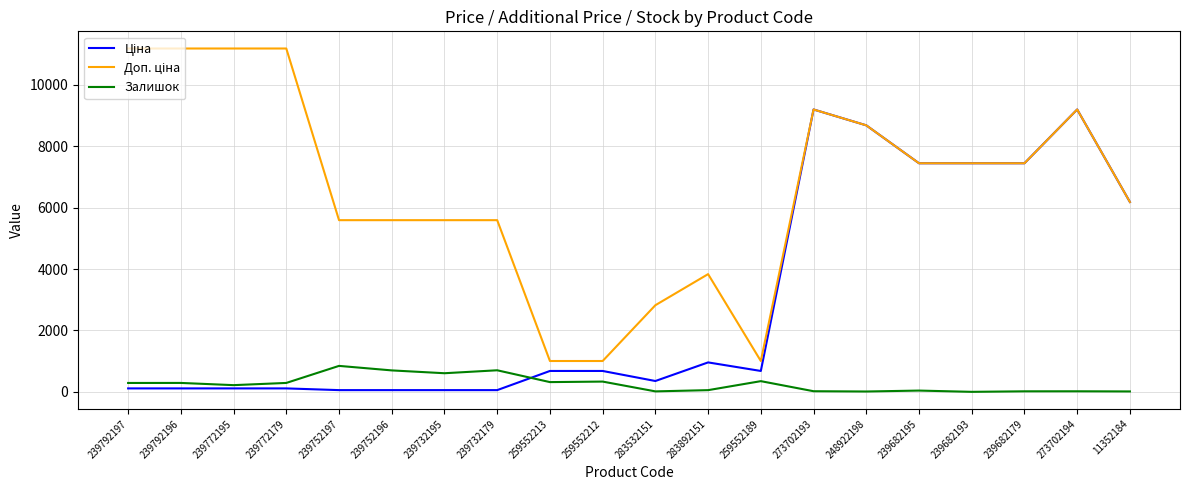

What is the highest value of the Залишок series?

845.0